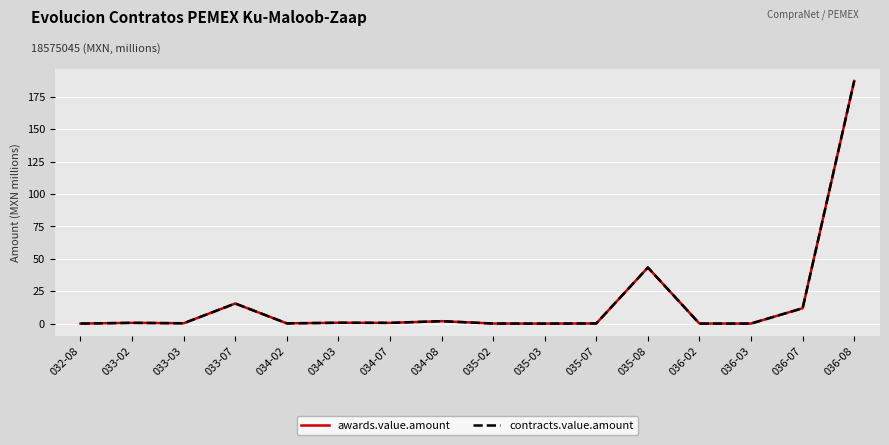

What is the label of the 5th point from the left?

034-02